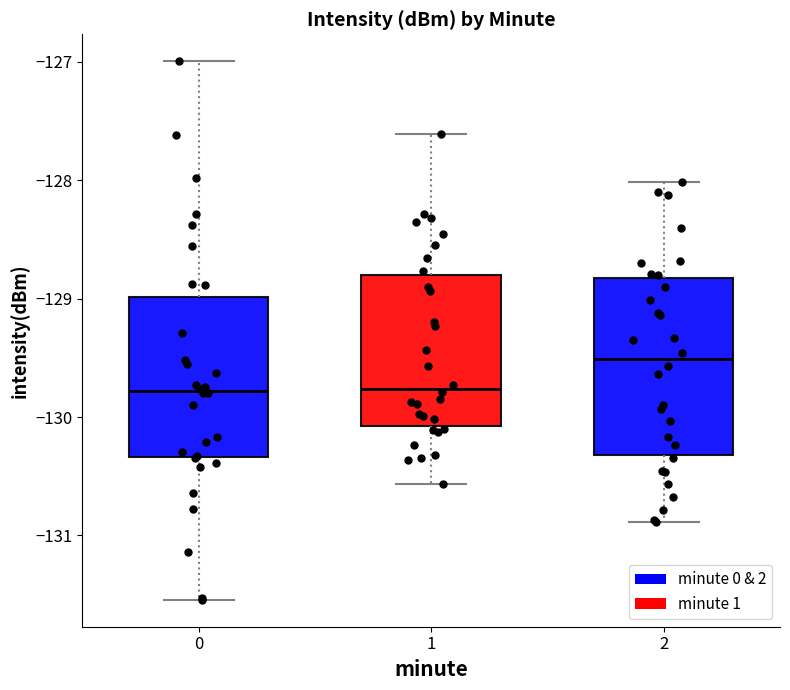

Which box has the highest median line?

2